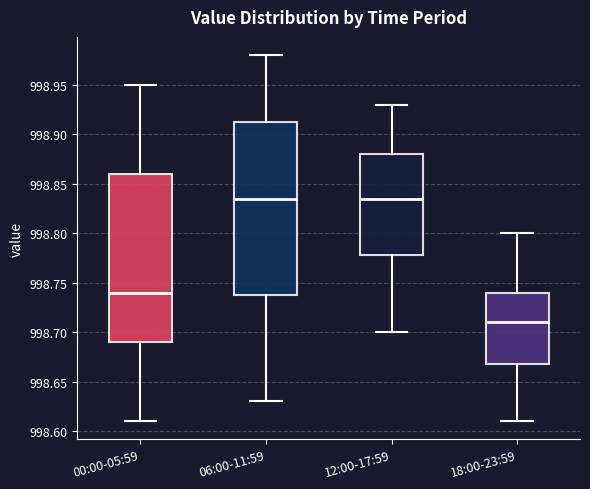

Reading left to right, transcribe this box plot: for each box, give where its median line is, the range the box spans, and where its two whiskers end, as read against the y-axis. The values are not printed on the chart, so give them approximately, as read against the axis.

00:00-05:59: median 998.740, box 998.690 to 998.860, whiskers 998.610 to 998.950
06:00-11:59: median 998.835, box 998.740 to 998.915, whiskers 998.630 to 998.980
12:00-17:59: median 998.835, box 998.780 to 998.880, whiskers 998.700 to 998.930
18:00-23:59: median 998.710, box 998.670 to 998.740, whiskers 998.610 to 998.800